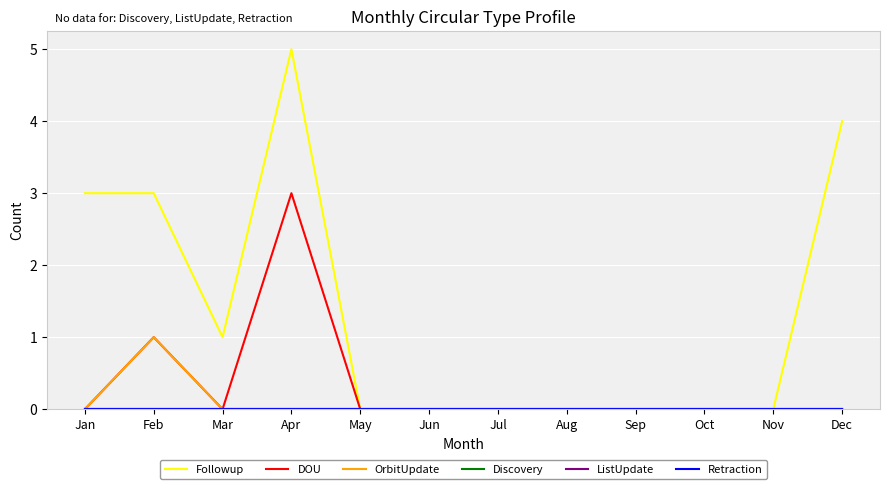

True or false: Retraction has more than 0 points higher than both neighbors.

False